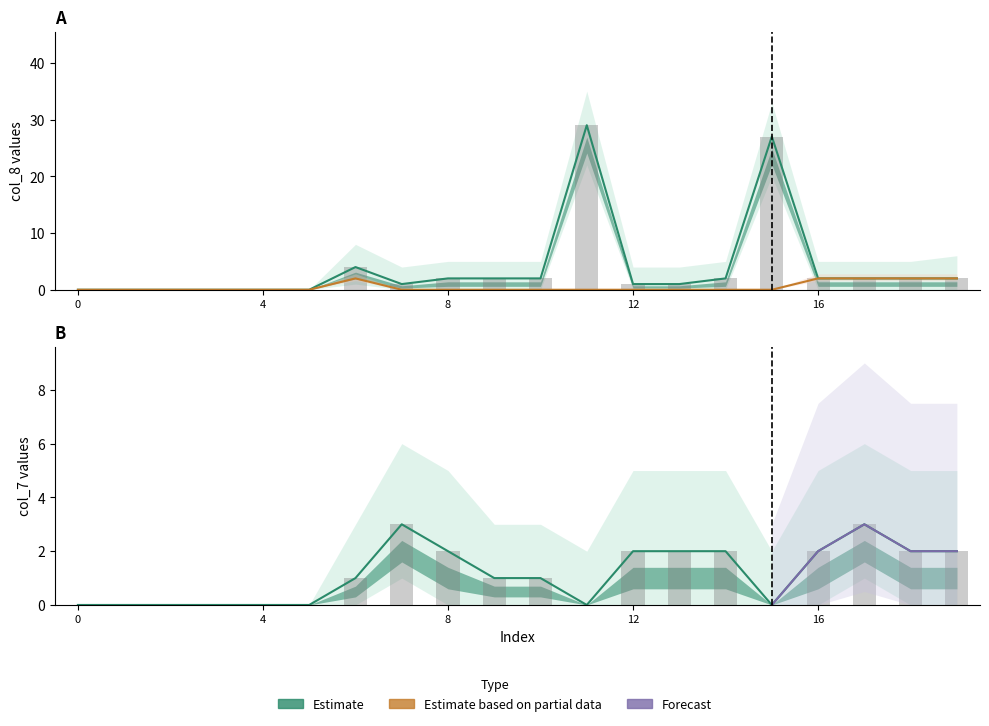

What is the difference between the maximum and second lowest values in the col_7 series?

3